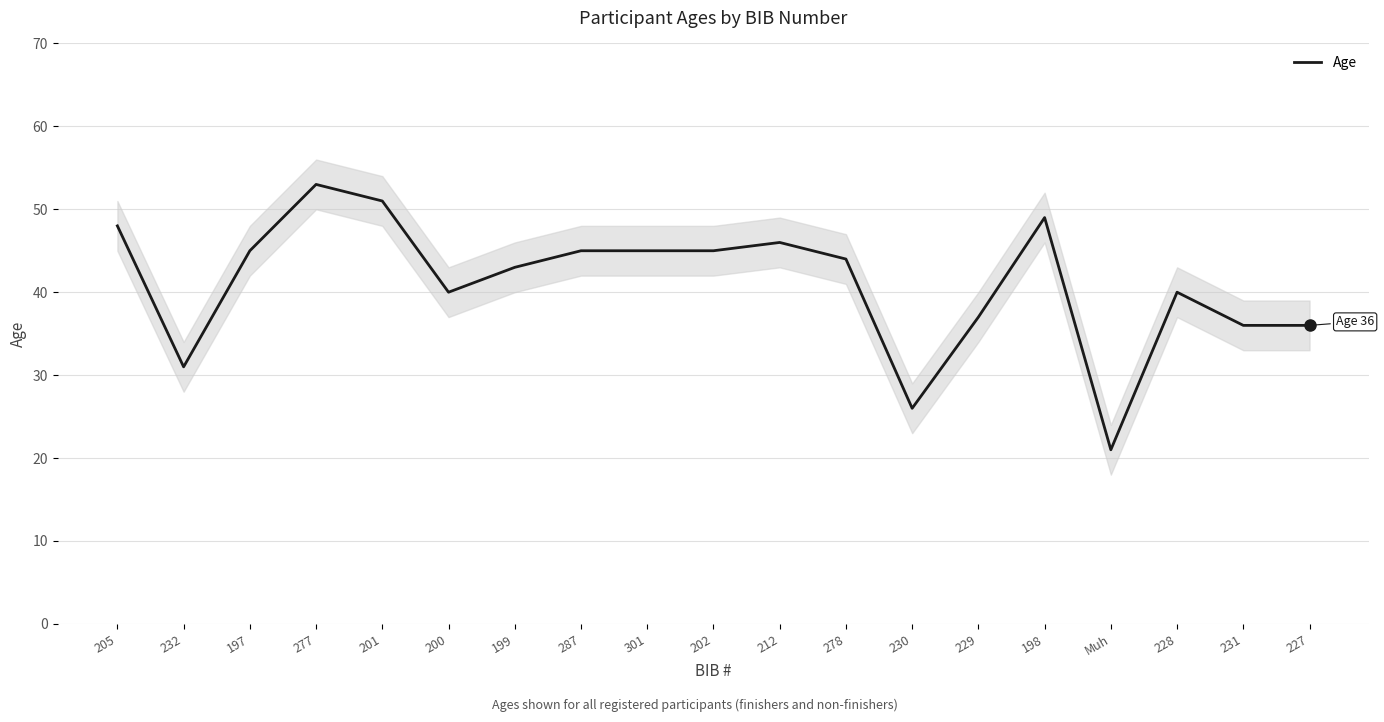

At which label does the data first exceed 44?

205